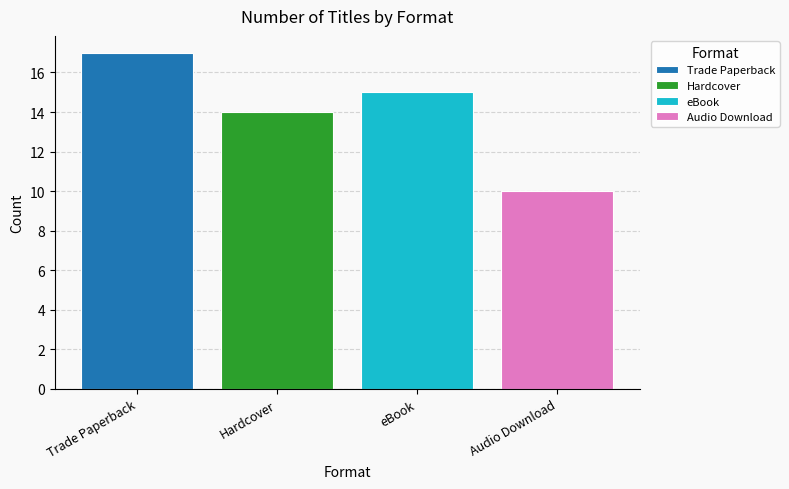

Reading left to right, list all the values displayed in this chart.

Trade Paperback=17	Hardcover=14	eBook=15	Audio Download=10